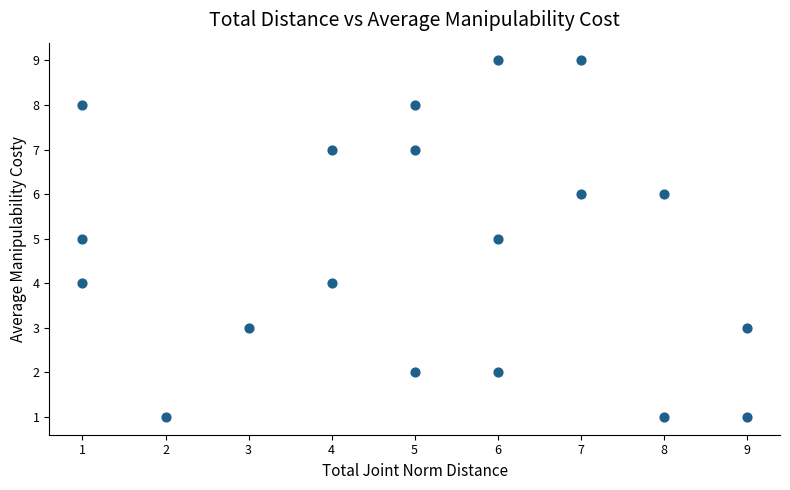

What is the range of X values (max minus min)?

8